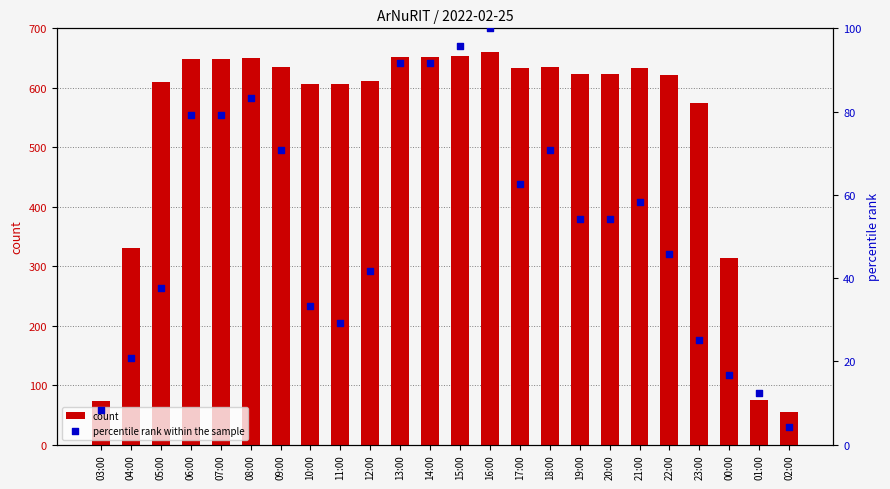

Which series reaches the minimum Y coordinate?

percentile rank within the sample